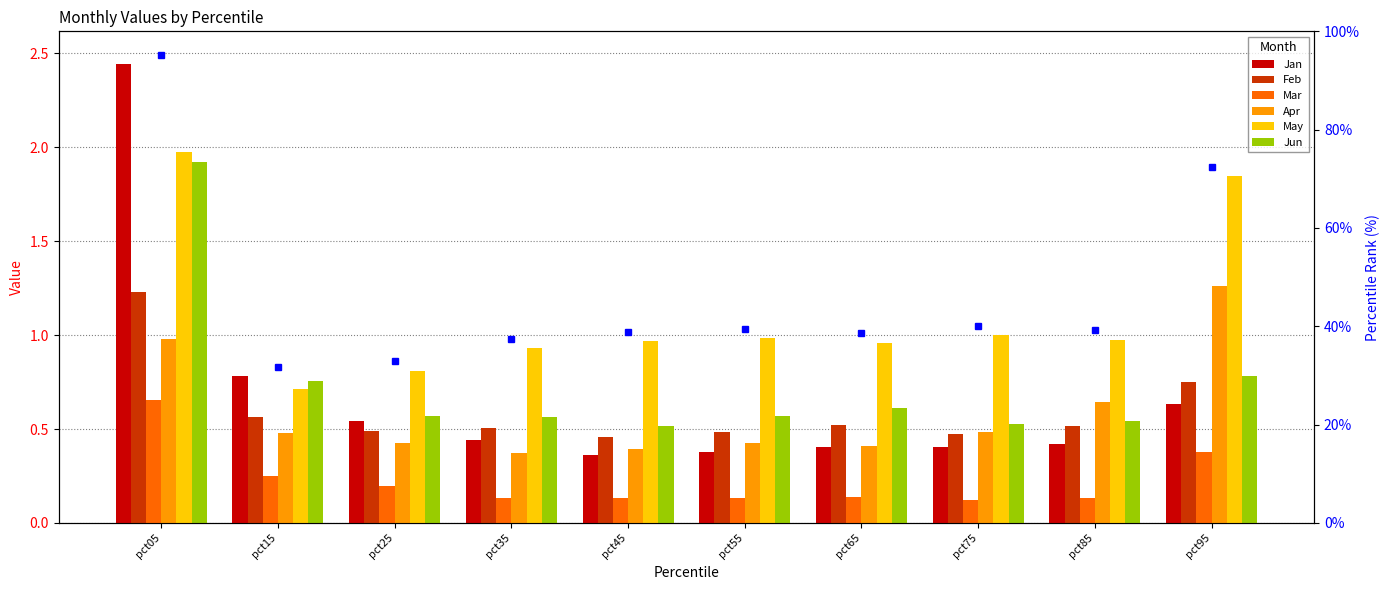

True or false: Jan has a value of 2.4 at pct05.

True